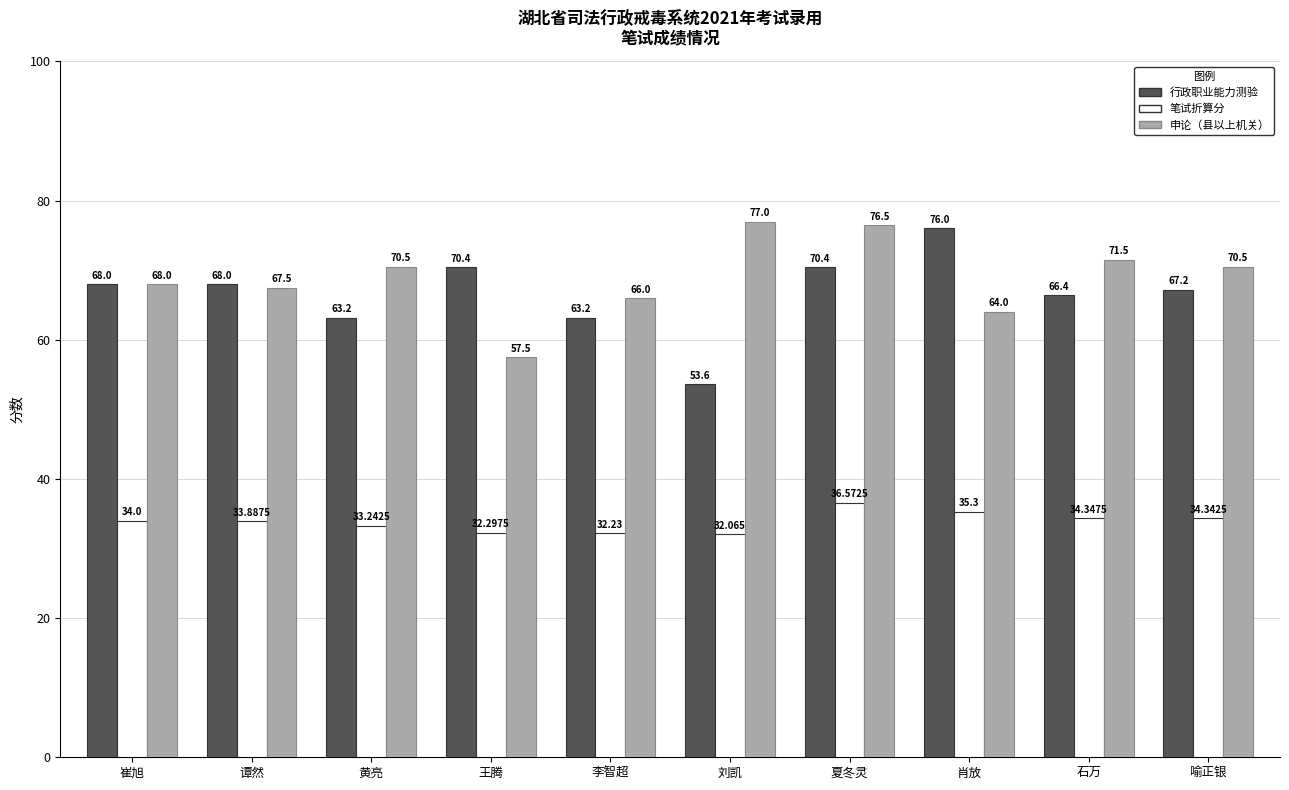

Which series has the largest total across all categories?

申论（县以上机关）